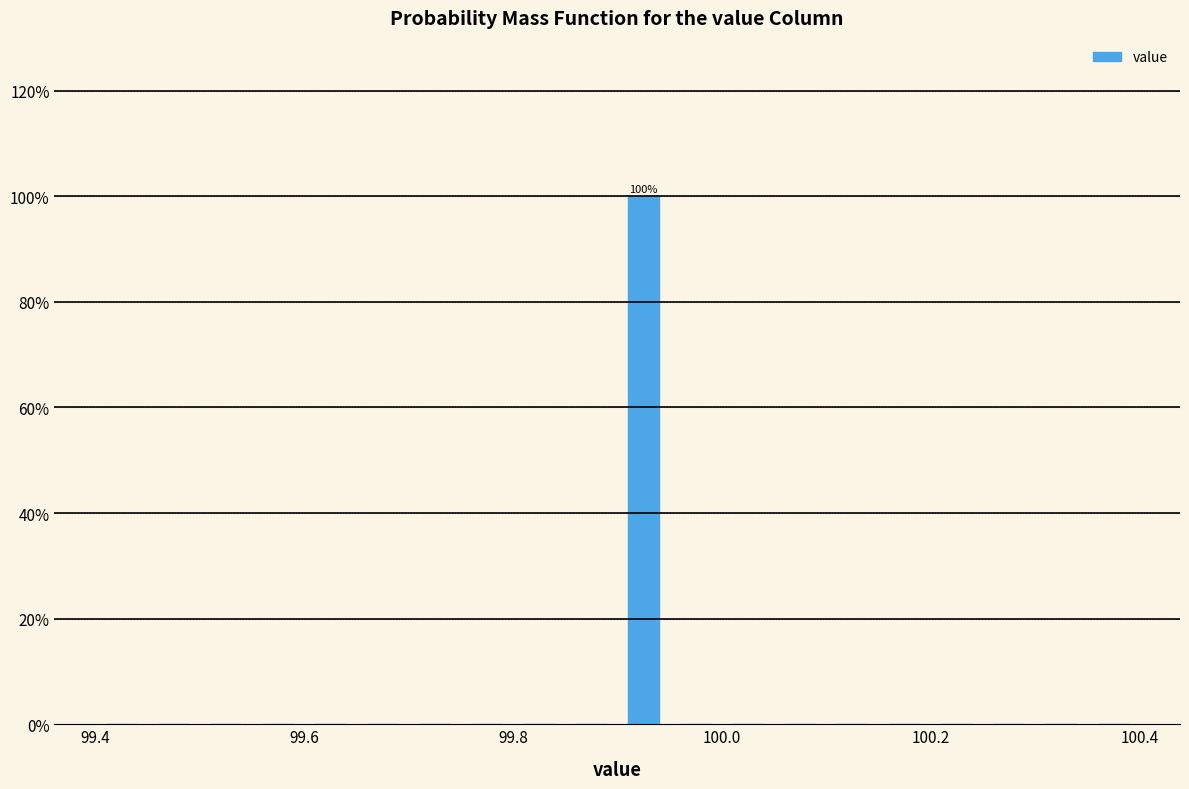

Read against the x-axis, roughly where is the centre of the tallest bar?

99.92